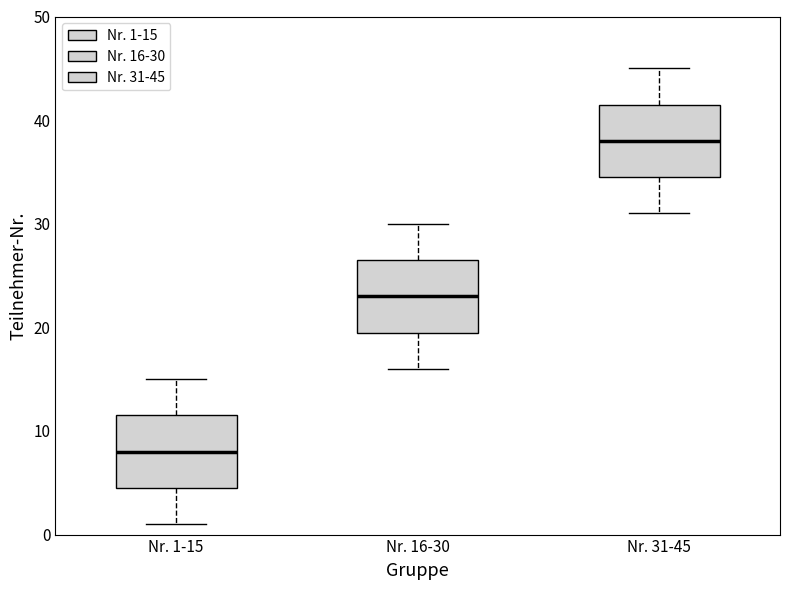

Reading left to right, transcribe this box plot: for each box, give where its median line is, the range the box spans, and where its two whiskers end, as read against the y-axis. The values are not printed on the chart, so give them approximately, as read against the axis.

Nr. 1-15: median 8, box 5 to 12, whiskers 1 to 15
Nr. 16-30: median 23, box 20 to 27, whiskers 16 to 30
Nr. 31-45: median 38, box 35 to 42, whiskers 31 to 45